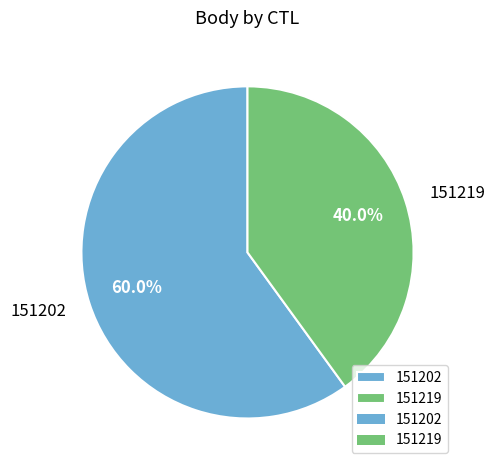

True or false: 151202 accounts for 49% of the total.

False